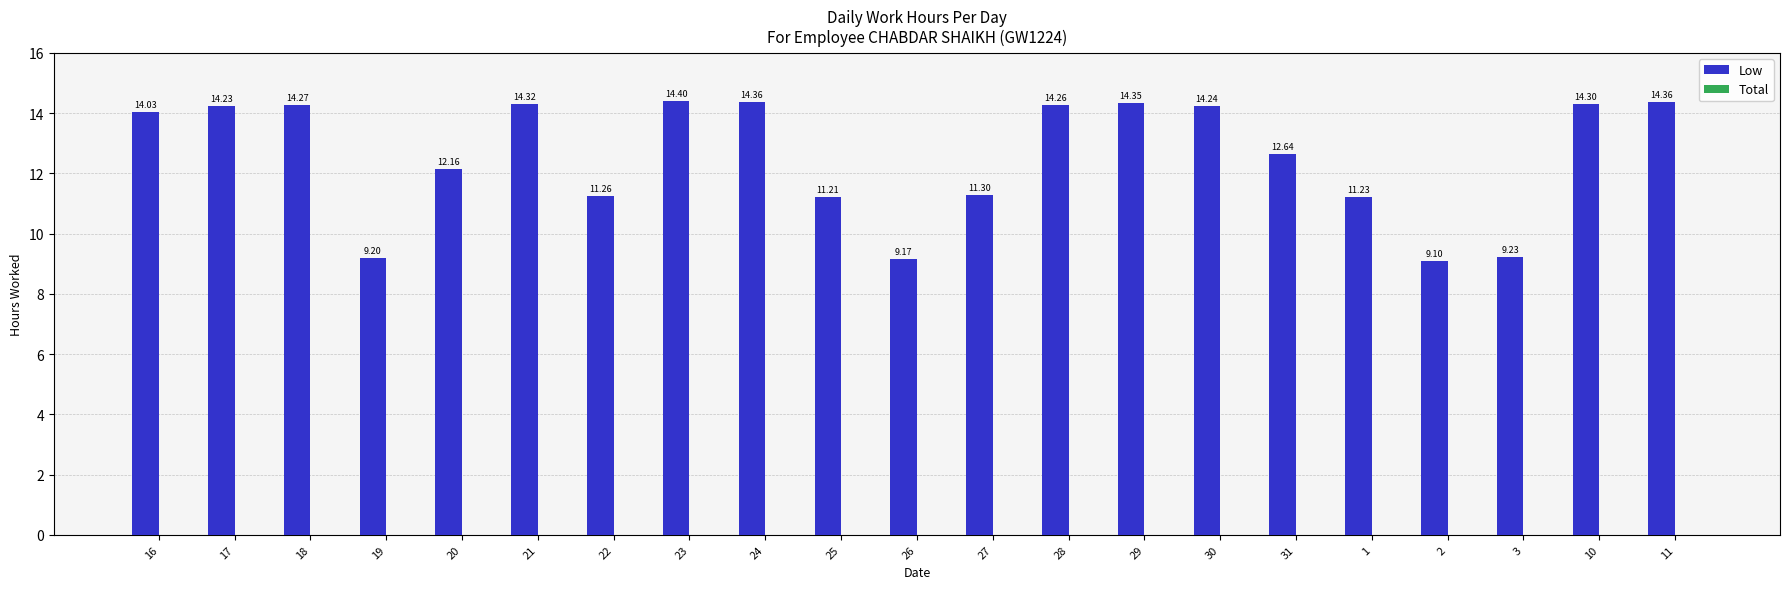

What is the average value?

12.6